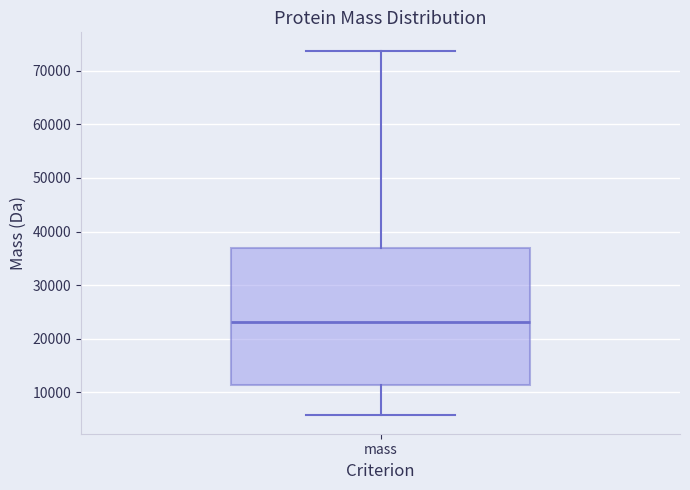

Transcribe this box plot: give where the median line is, the range the box spans, and where the two whiskers end, as read against the y-axis. The values are not printed on the chart, so give them approximately, as read against the axis.

median 23000, box 11000 to 37000, whiskers 6000 to 74000